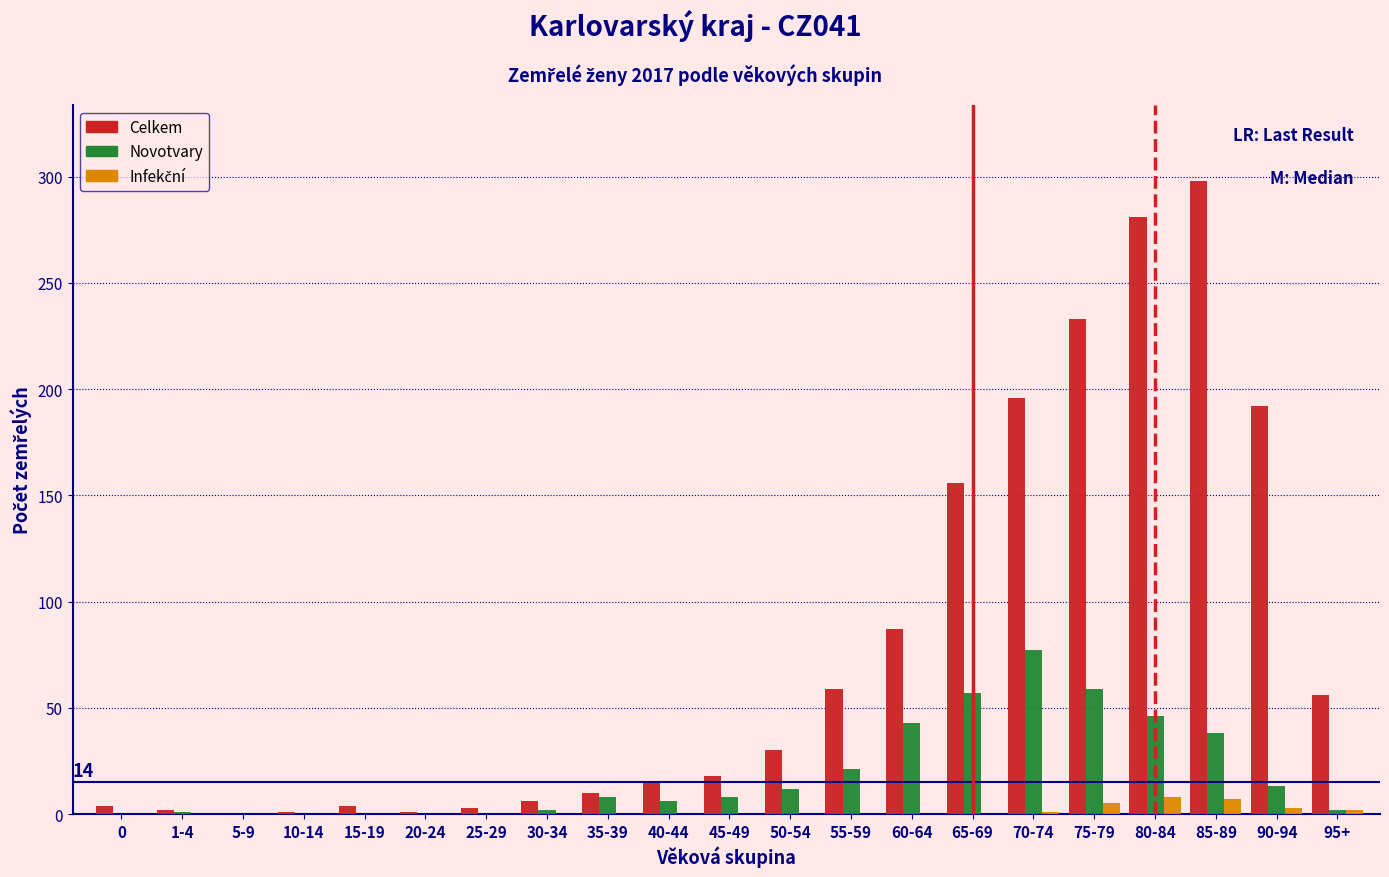

Where is Celkem nearest to the value 149?

65-69